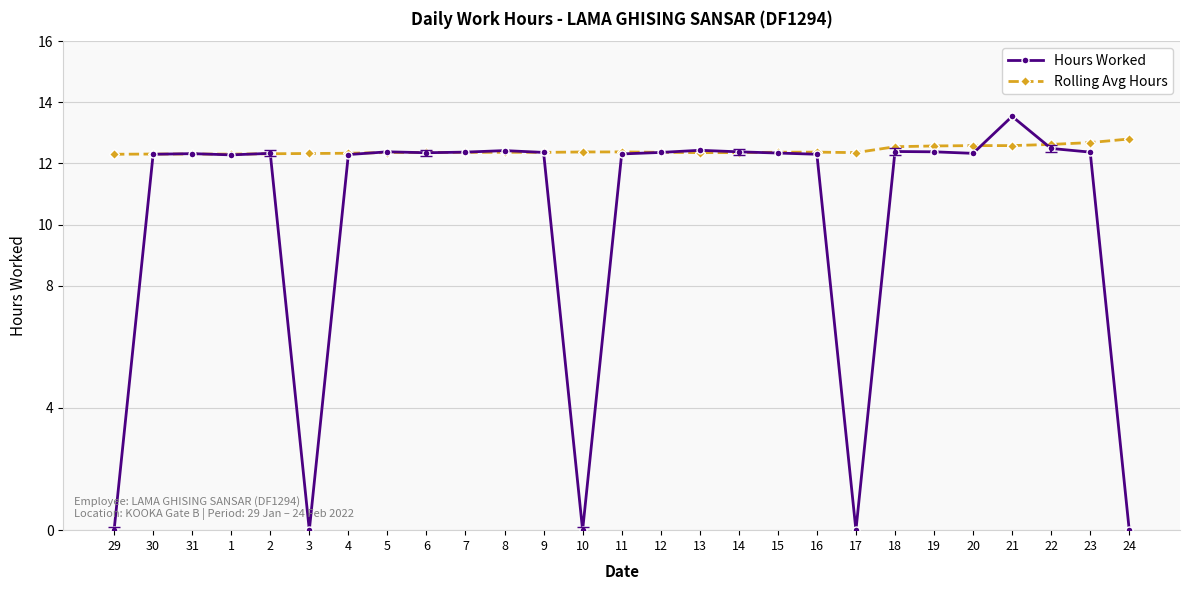

What is the sum of the Hours Worked values at 22 and 17?

12.5